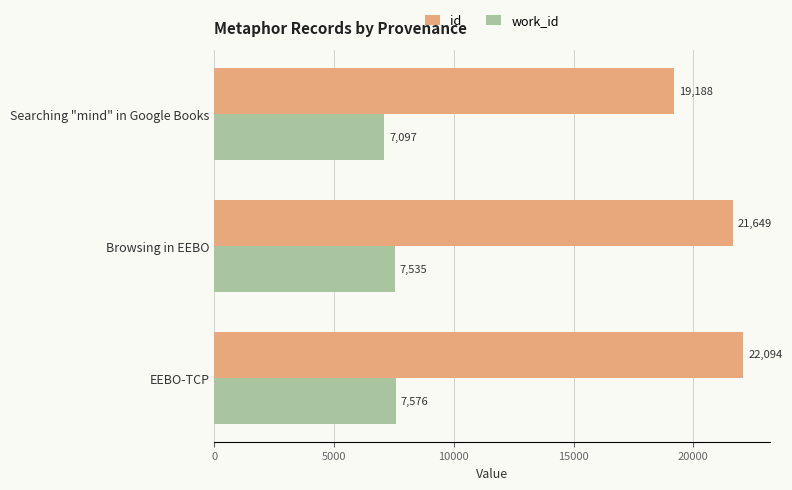

How many series are shown in this chart?

2